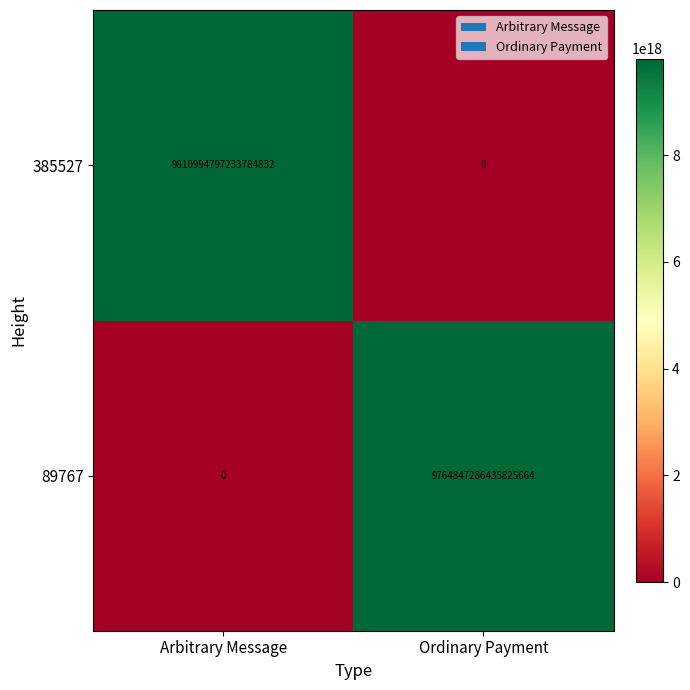

True or false: 89767 has a value of 0 at Arbitrary Message.

True